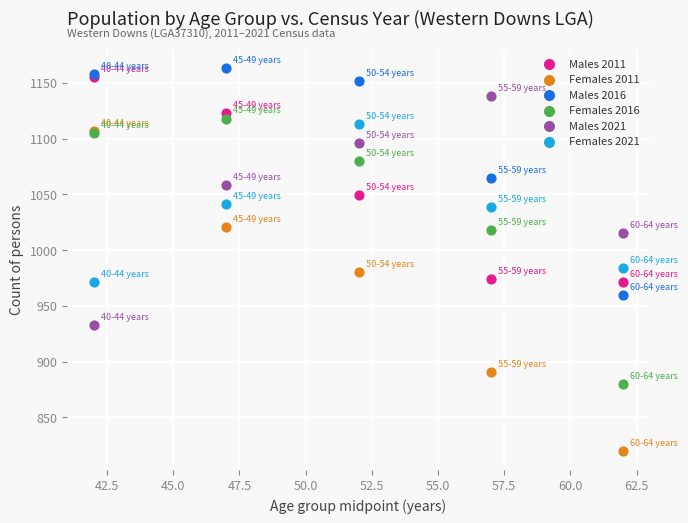

Which series has the widest spread of Y values?

Females 2011